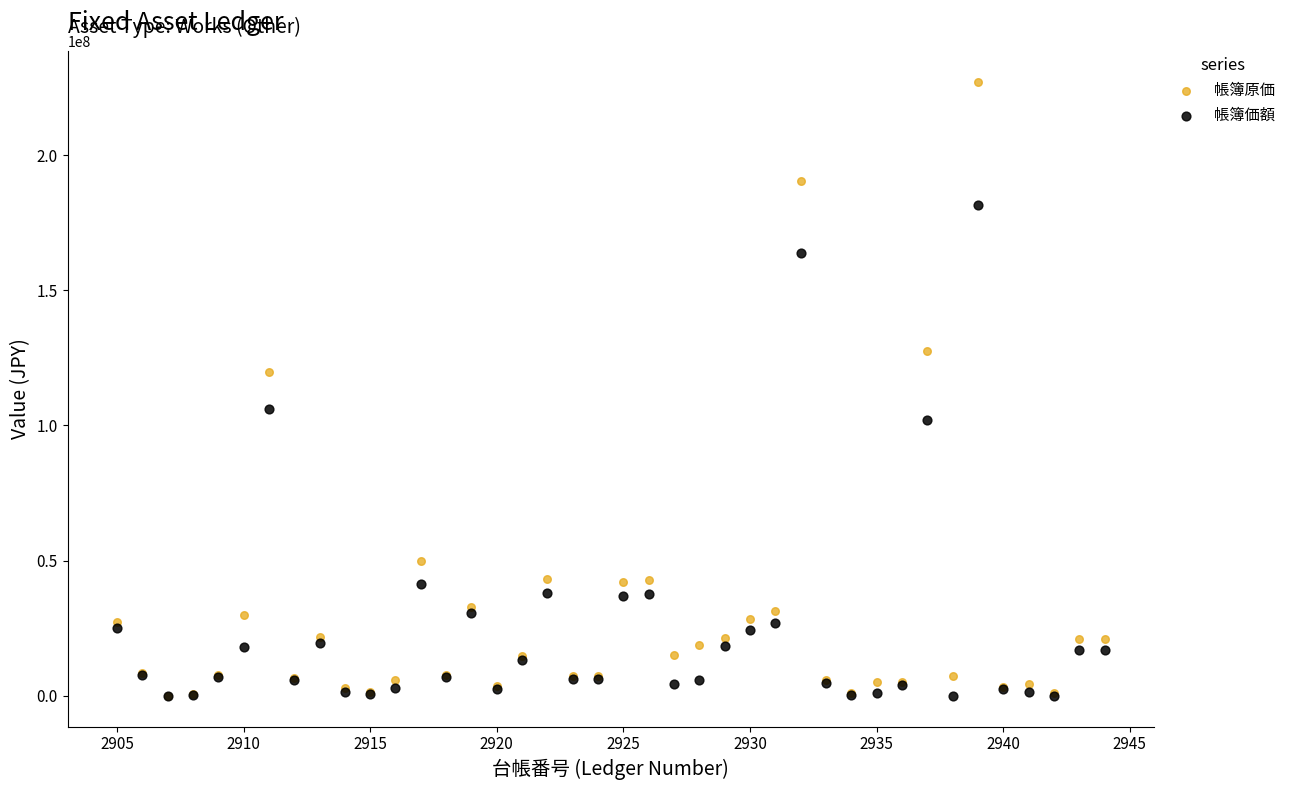

In the 帳簿価額 series, what Y value is closest to 90834240?

101947440